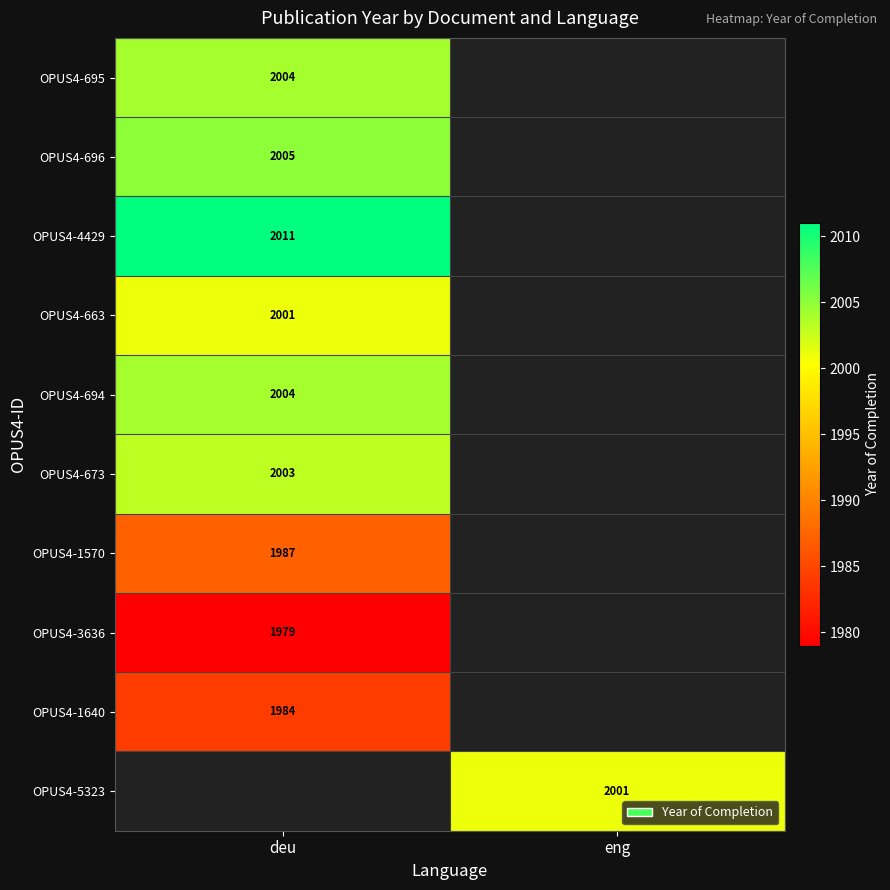

Is it true that OPUS4-695 equals 3088 at deu?

False